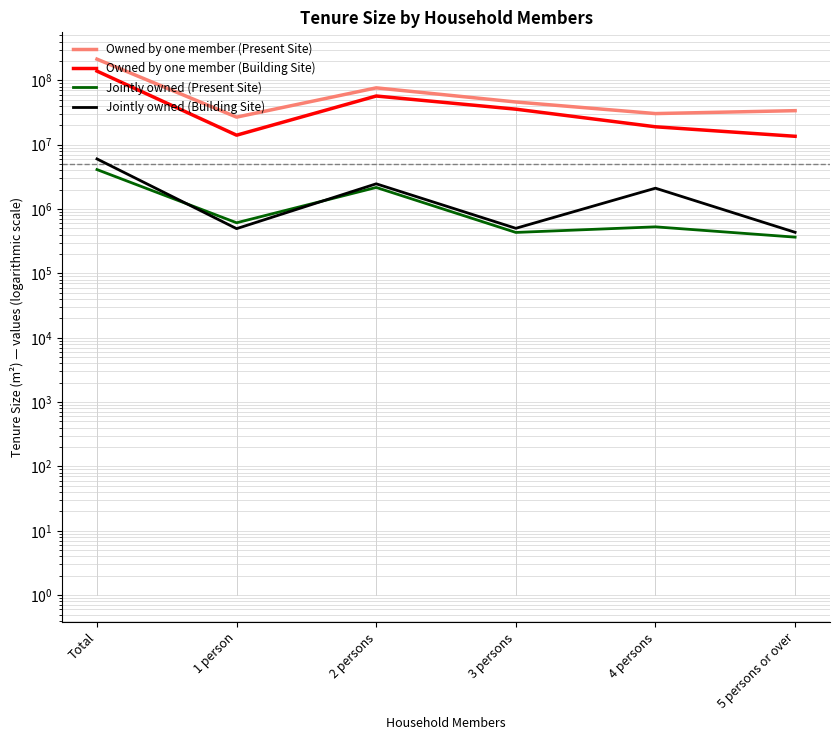

Which has a higher value, Total or 4 persons?

Total